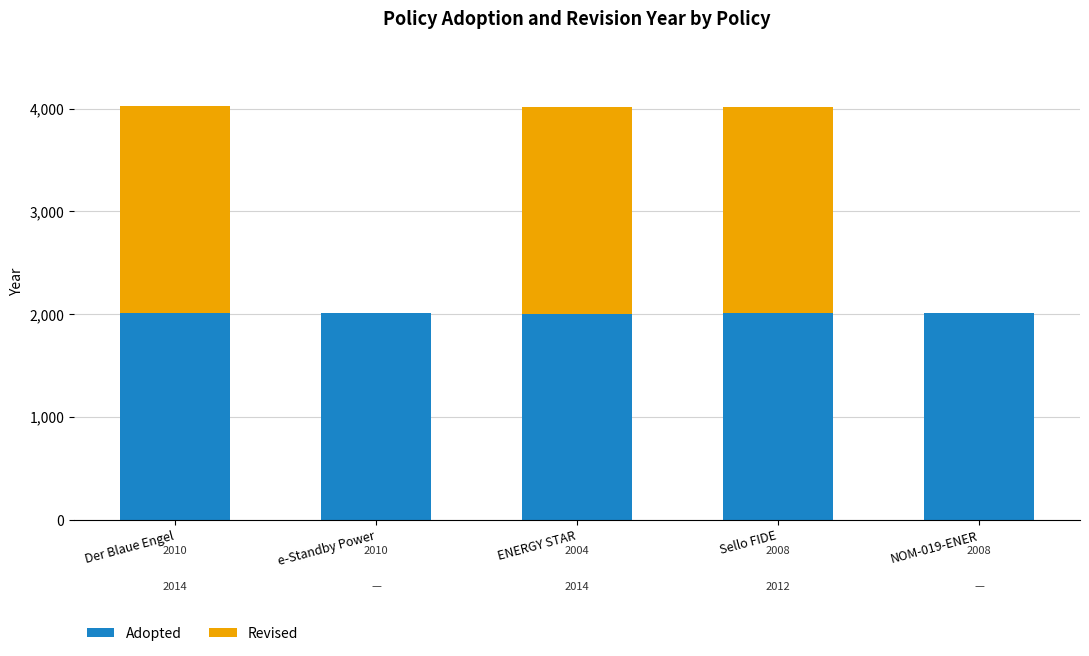

Reading left to right, list the values for the Adopted series.

Der Blaue Engel=2010	e-Standby Power=2010	ENERGY STAR=2004	Sello FIDE=2008	NOM-019-ENER=2008